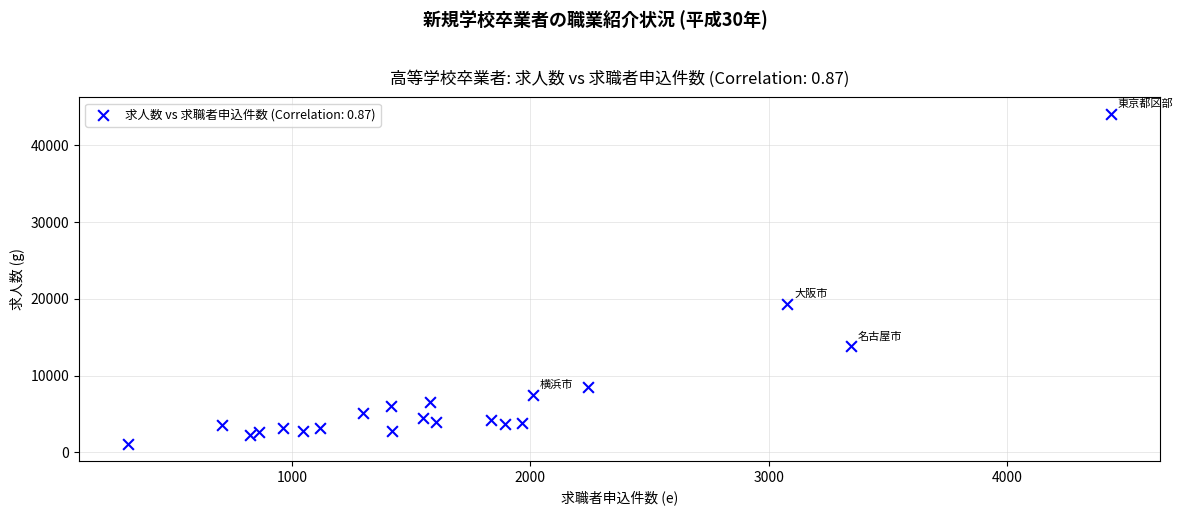

What Y value in the scatter plot is closest to 22569?

19303